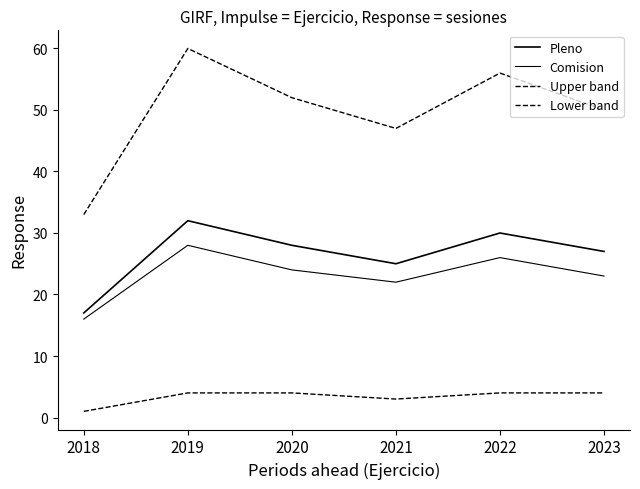

Where is the first local minimum for Lower band?

2021